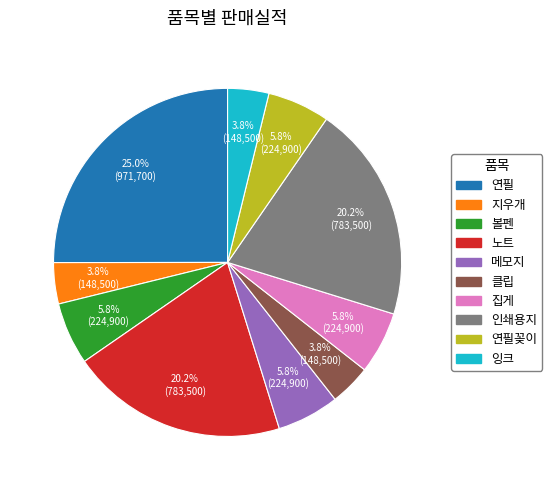

Does 잉크 account for over 50% of the chart?

No